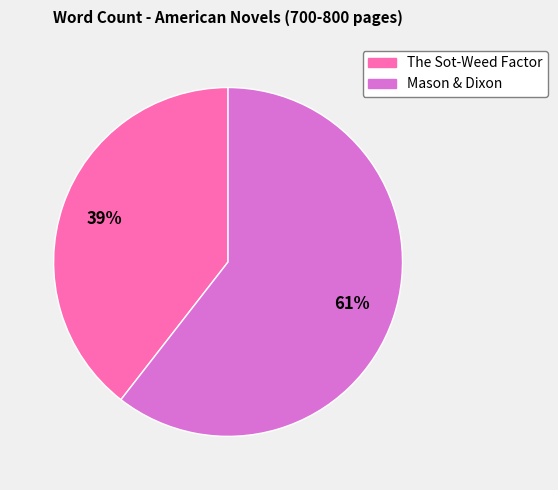

Is The Sot-Weed Factor the majority of the pie?

No